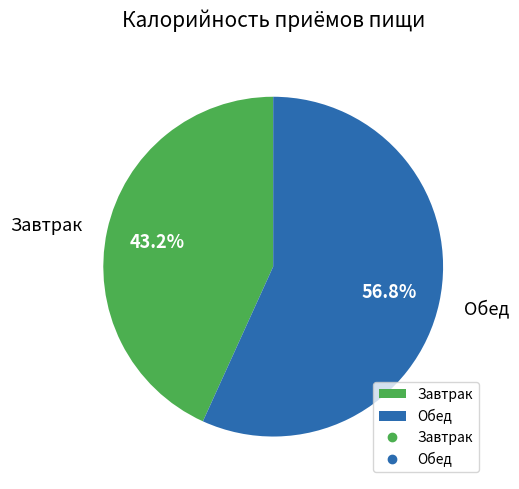

Which has a higher value, Обед or Завтрак?

Обед